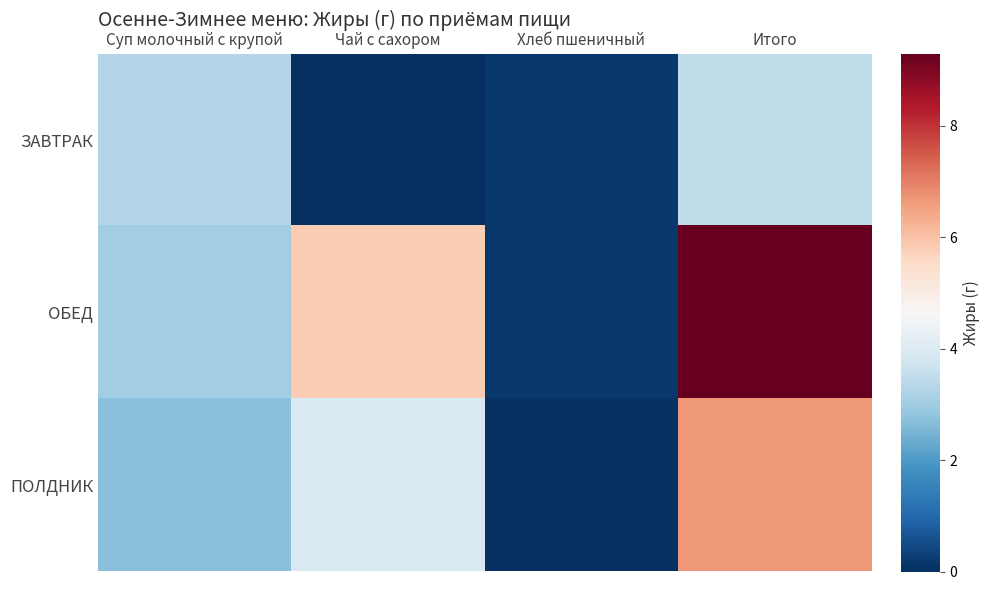

List the series in order of their peak value, highest first.

ОБЕД, ПОЛДНИК, ЗАВТРАК